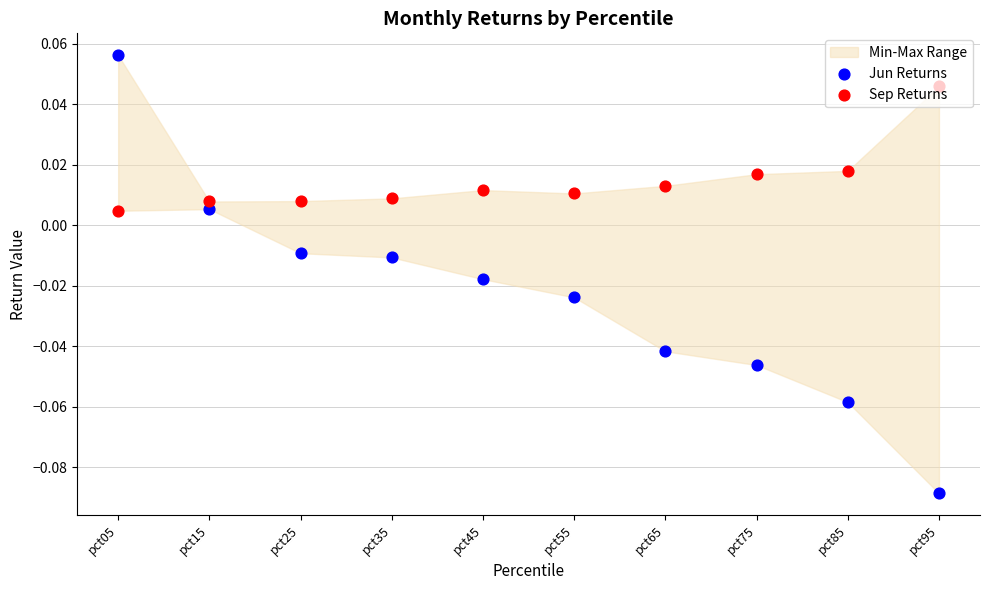

At which category is the sum across all series the highest?

pct05